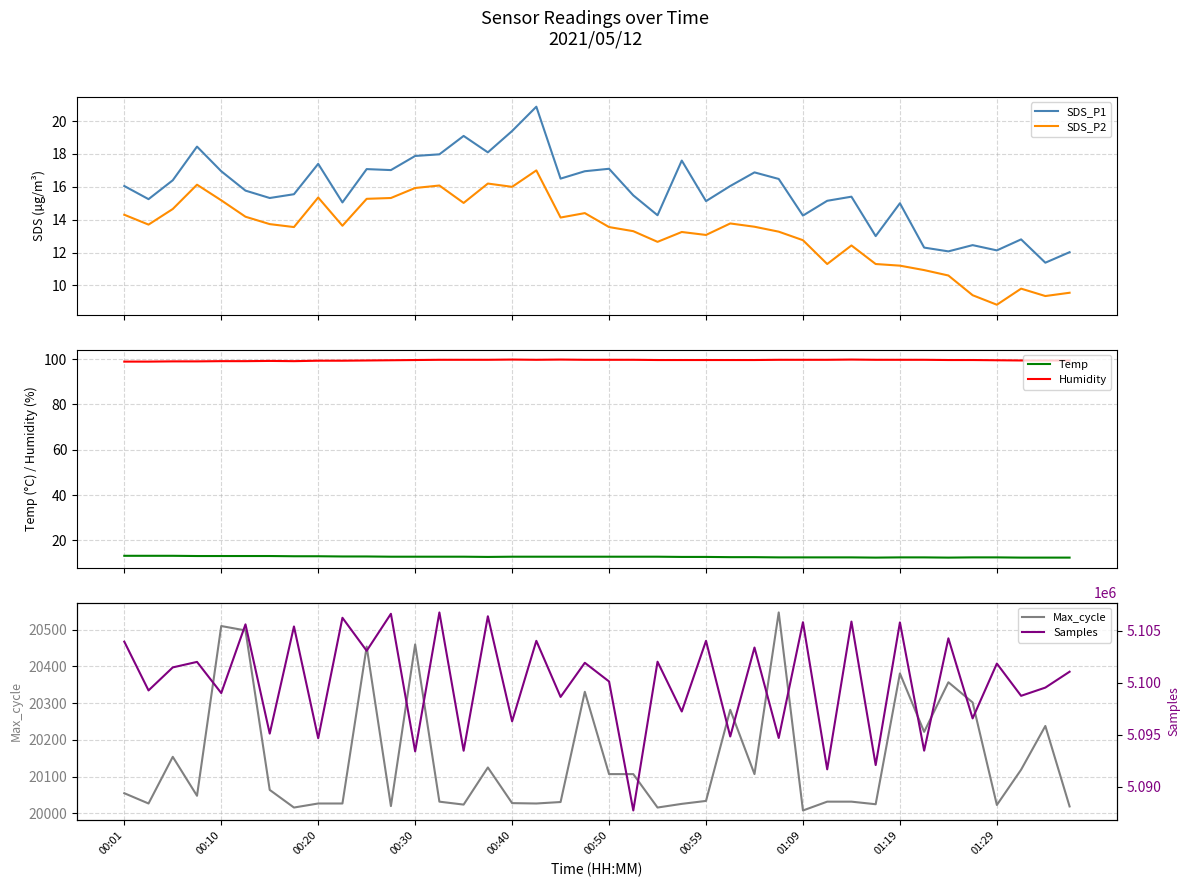

Which series ends up on top after the final intersection of SDS_P1 and Temp?

Temp